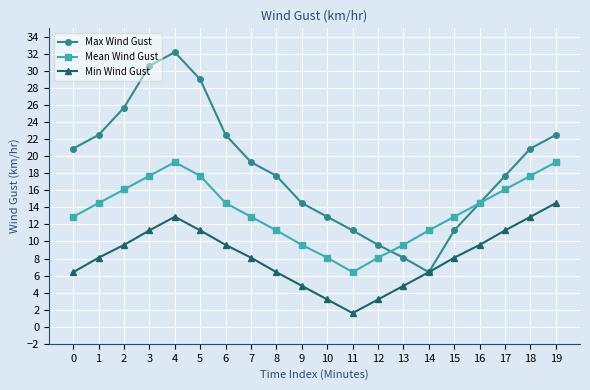

Which series has the largest total across all categories?

Max Wind Gust